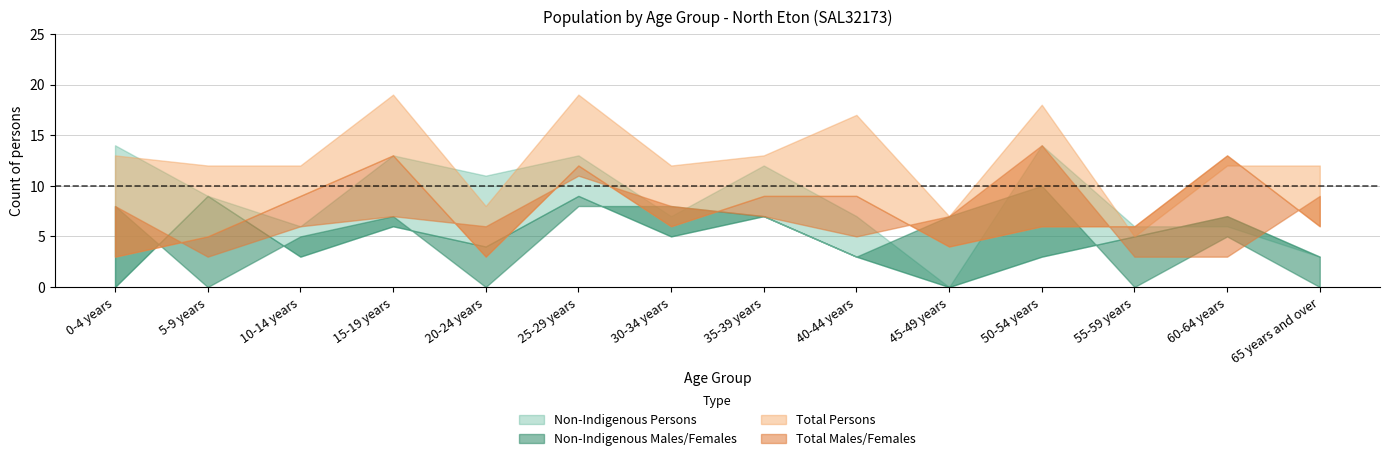

At 55-59 years, list the series in order from smallest to largest.

Non-Indigenous Females, Total Females, Non-Indigenous Males, Total Persons, Non-Indigenous Persons, Total Males